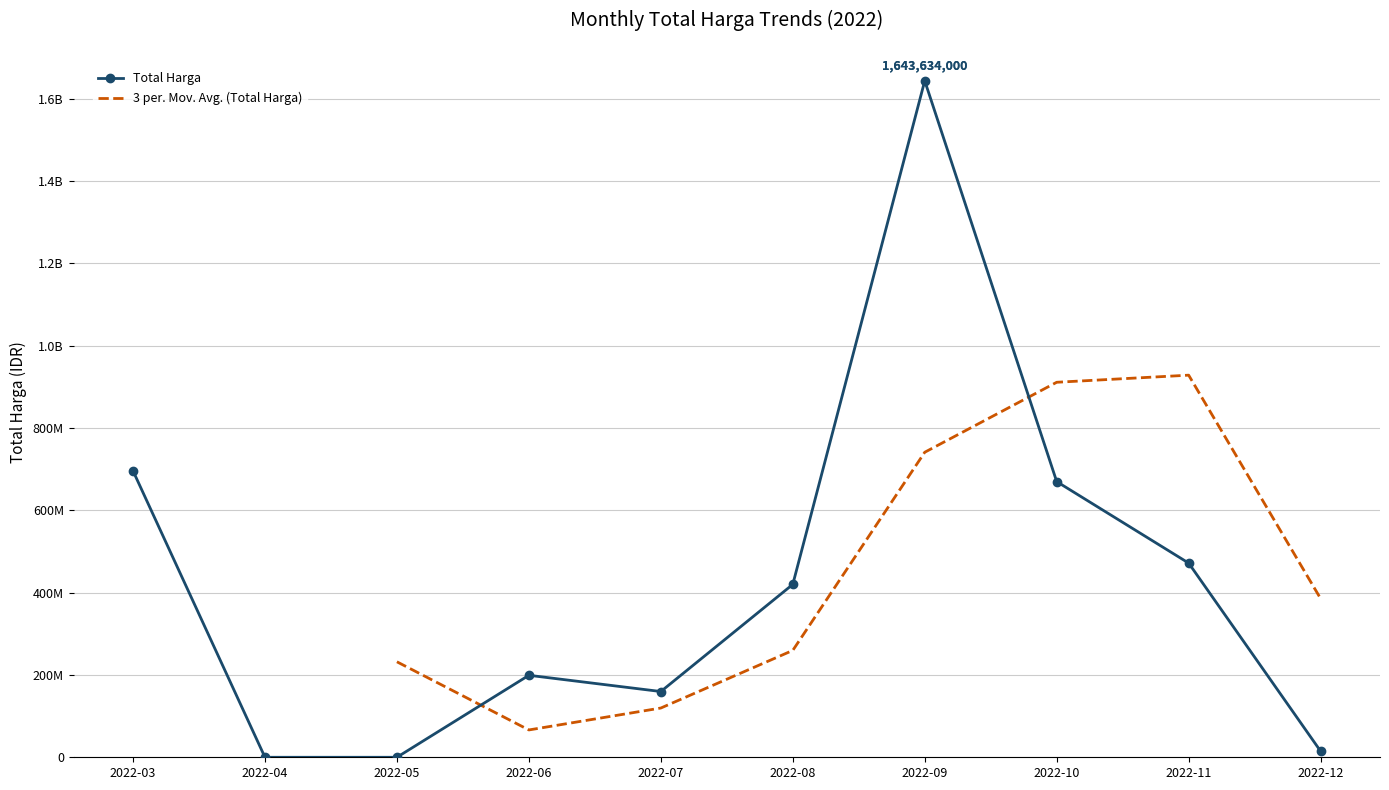

At which category does Total Harga reach its first local valley?

2022-07